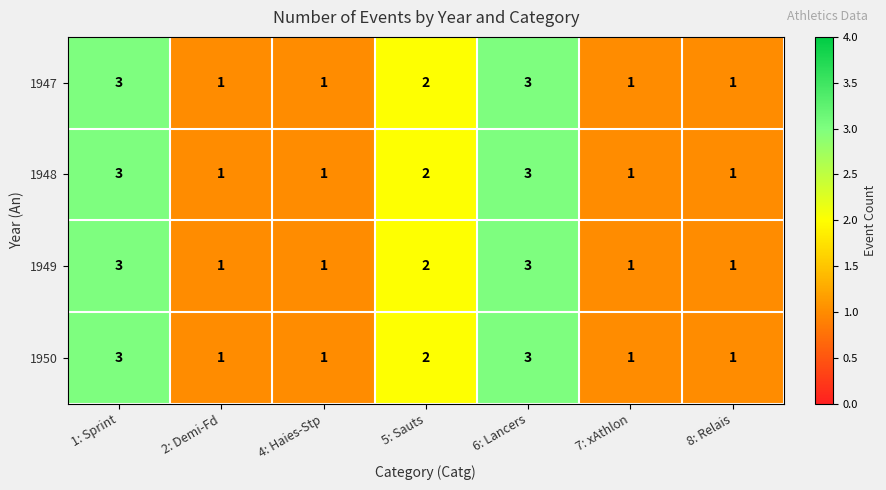

What is the total value across all series at 4: Haies-Stp?

4